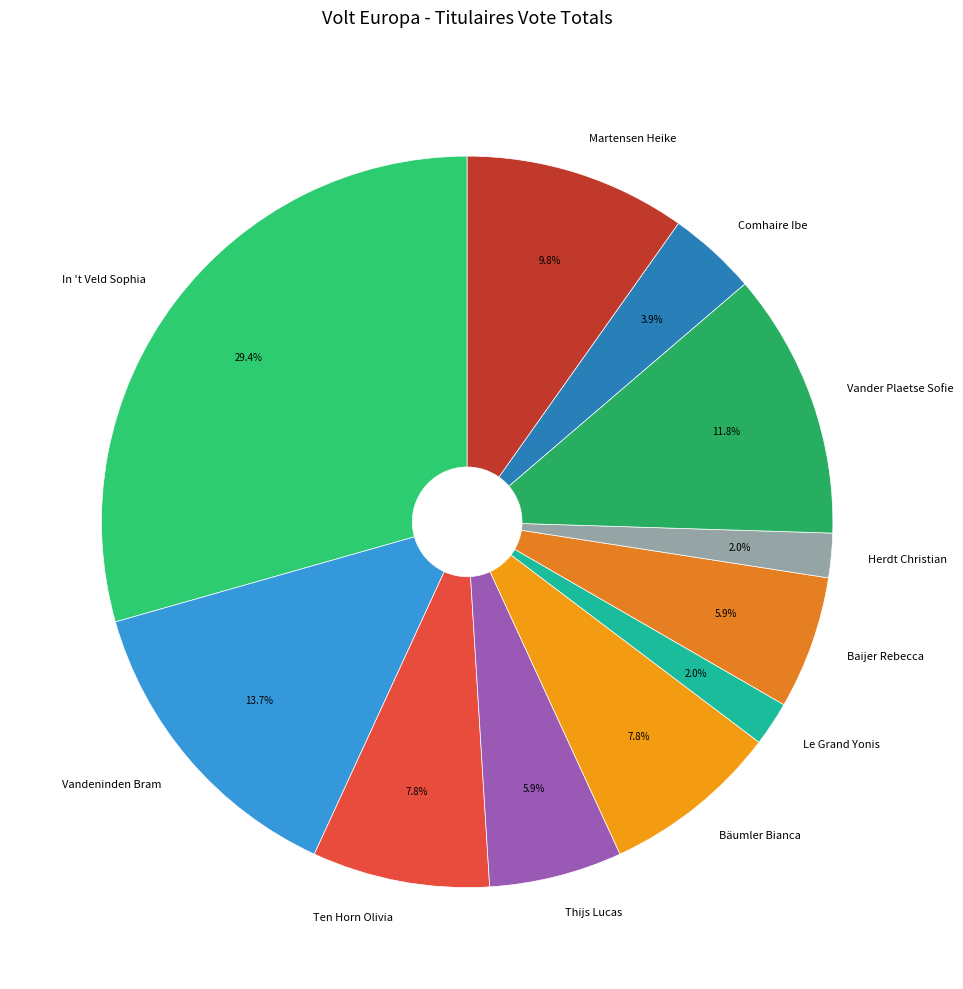

To the nearest percent, what percentage of the pie is Vandeninden Bram?

14%